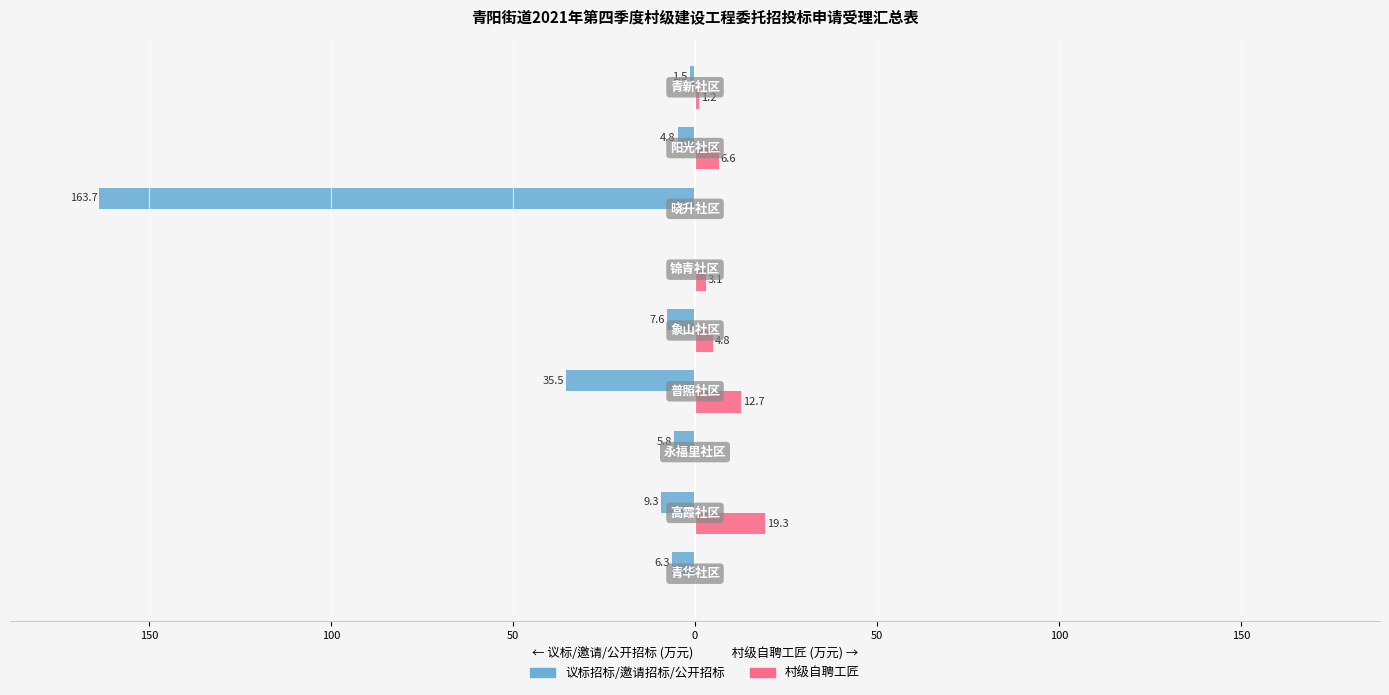

What are all the series names shown in the legend?

议标招标/邀请招标/公开招标, 村级自聘工匠